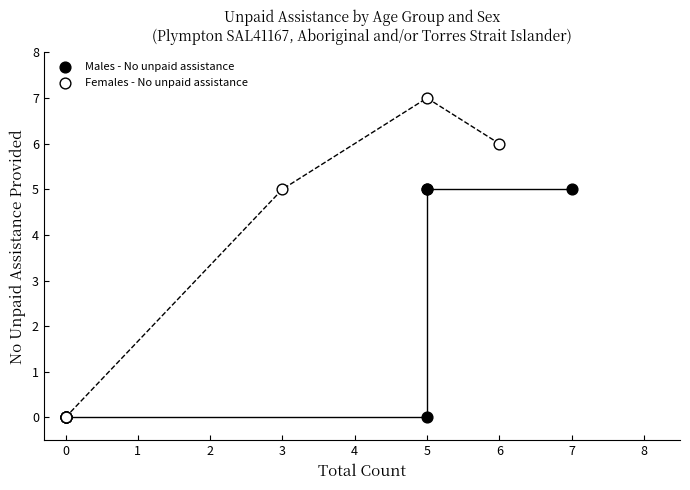

Which series contains the highest Y value?

Females - No unpaid assistance